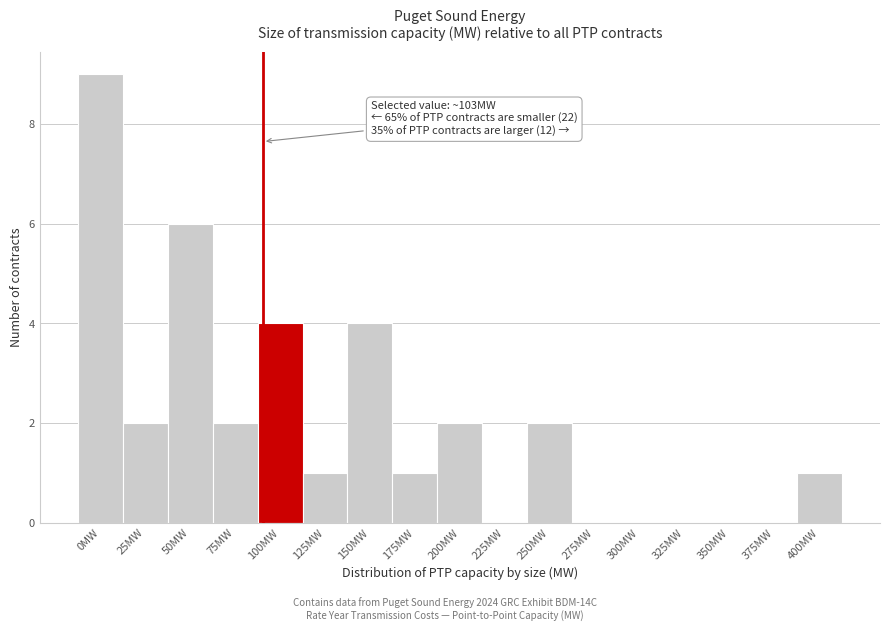

Reading left to right, extract all data points from this chart.

0MW=9	25MW=2	50MW=6	75MW=2	100MW=4	125MW=1	150MW=4	175MW=1	200MW=2	225MW=0	250MW=2	275MW=0	300MW=0	325MW=0	350MW=0	375MW=0	400MW=1